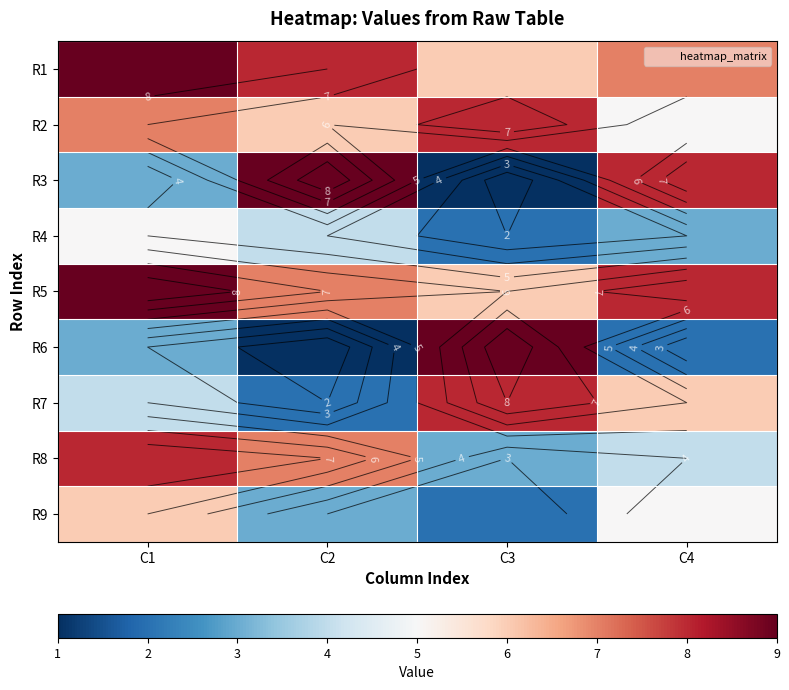

How many data points in R9 are above 5?

1